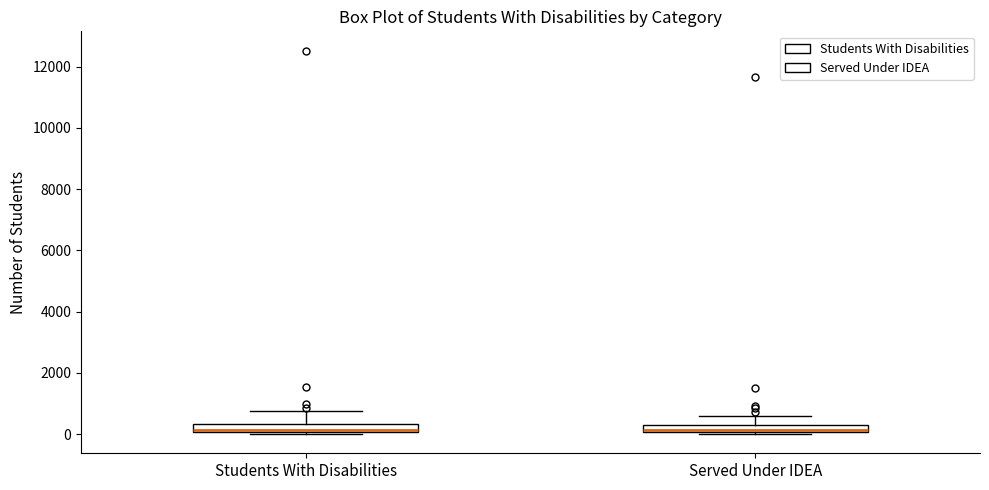

Where is the lower edge of the box for Served Under IDEA on the y-axis? The values are not printed on the chart, so give them approximately, as read against the axis.

0